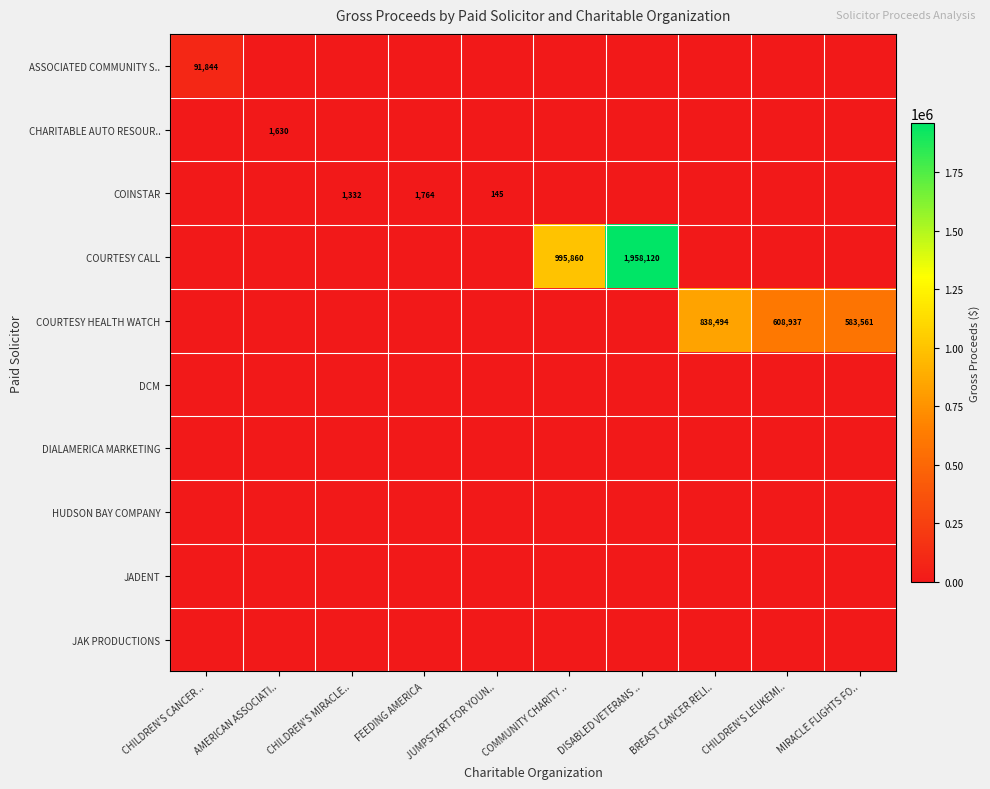

Is it true that CHARITABLE AUTO RESOUR.. equals 1630 at AMERICAN ASSOCIATI..?

True